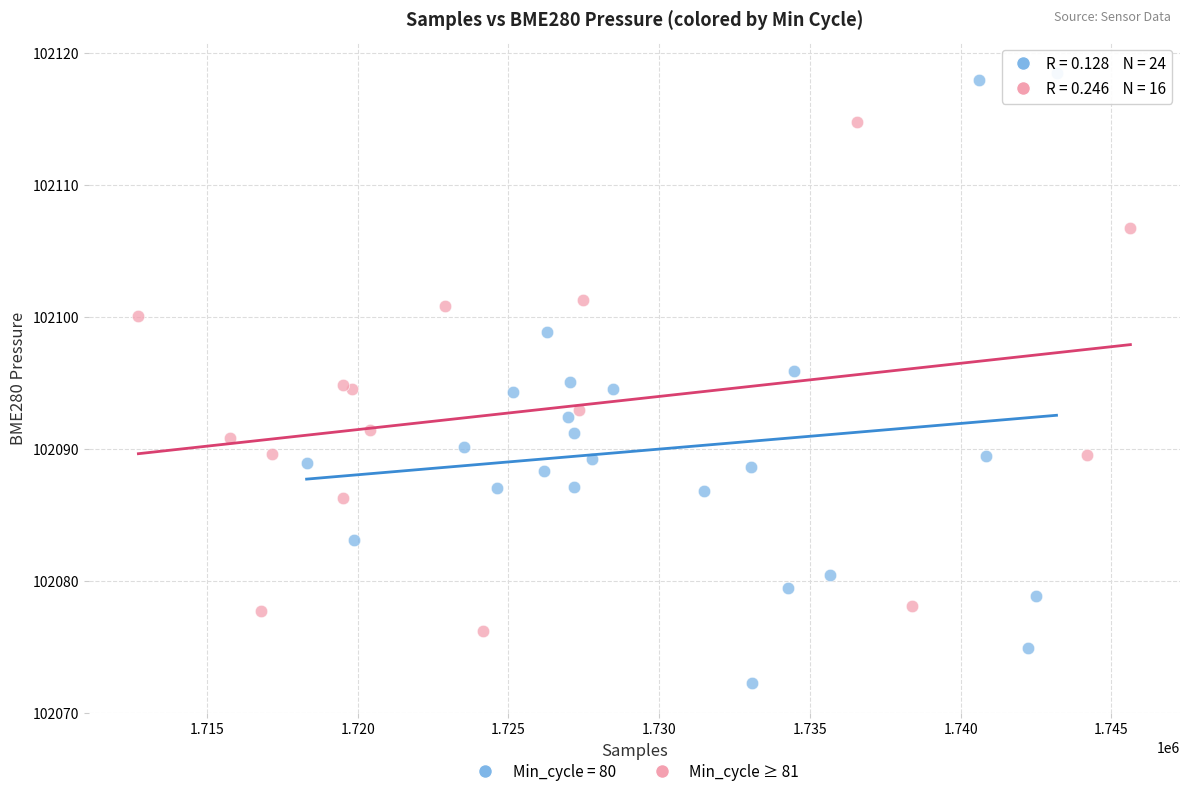

Which series has the largest Y range (max minus min)?

Min_cycle = 80